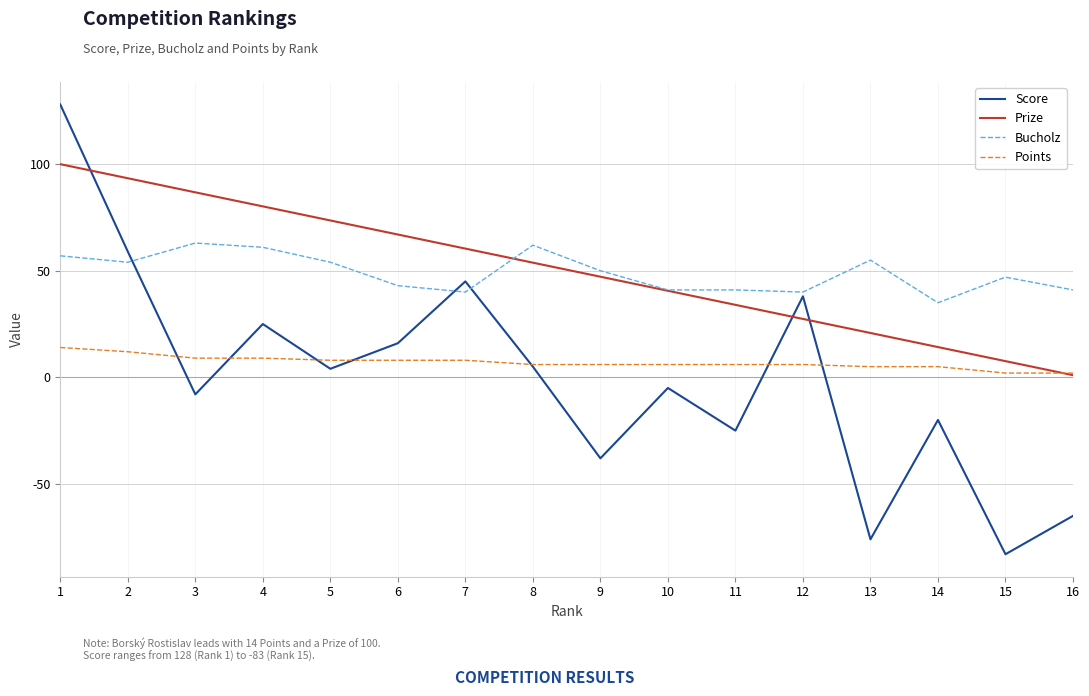

At which category is the sum across all series the highest?

1